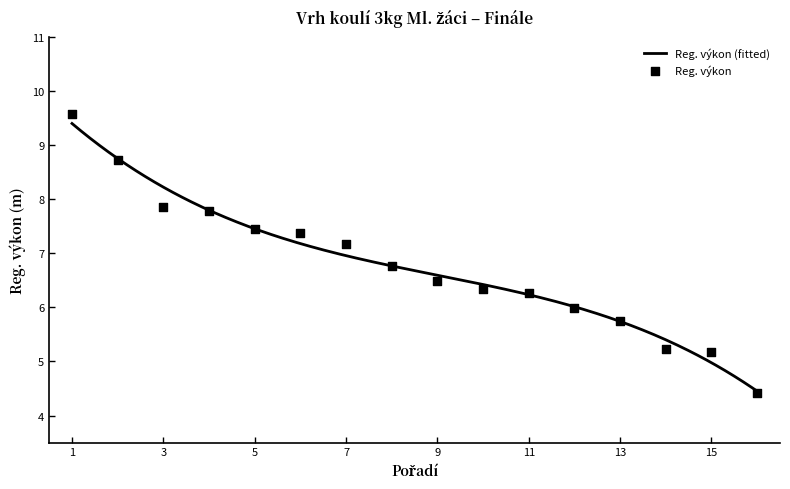

What is the maximum value for Reg. výkon (fitted)?

9.4